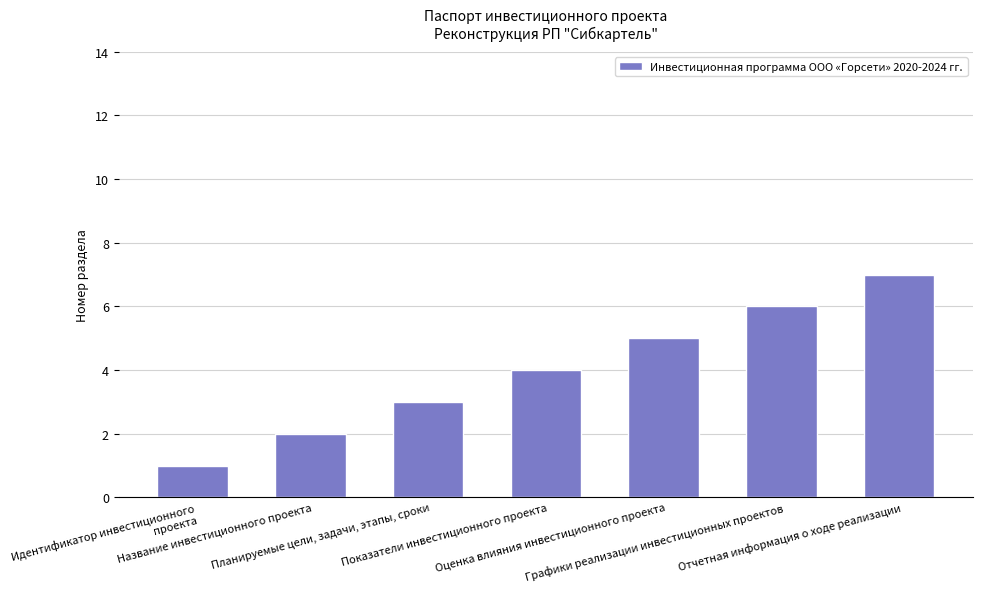

What is the maximum value shown in the chart?

7